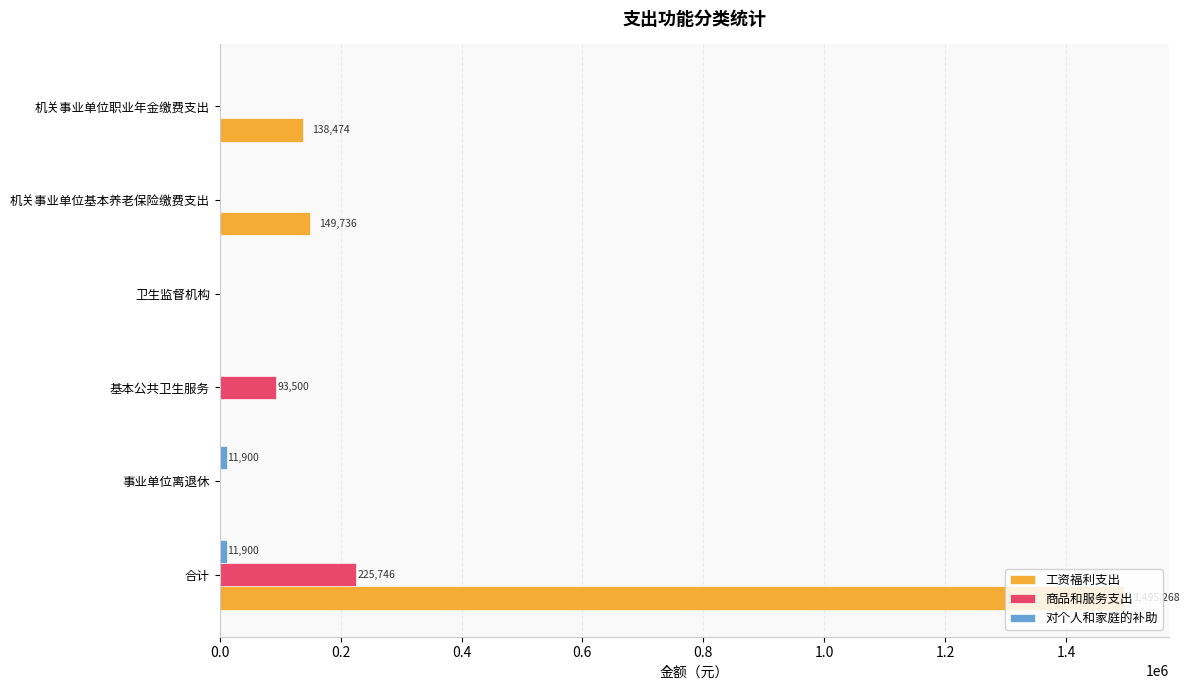

Which category has the highest value in the 商品和服务支出 series?

合计